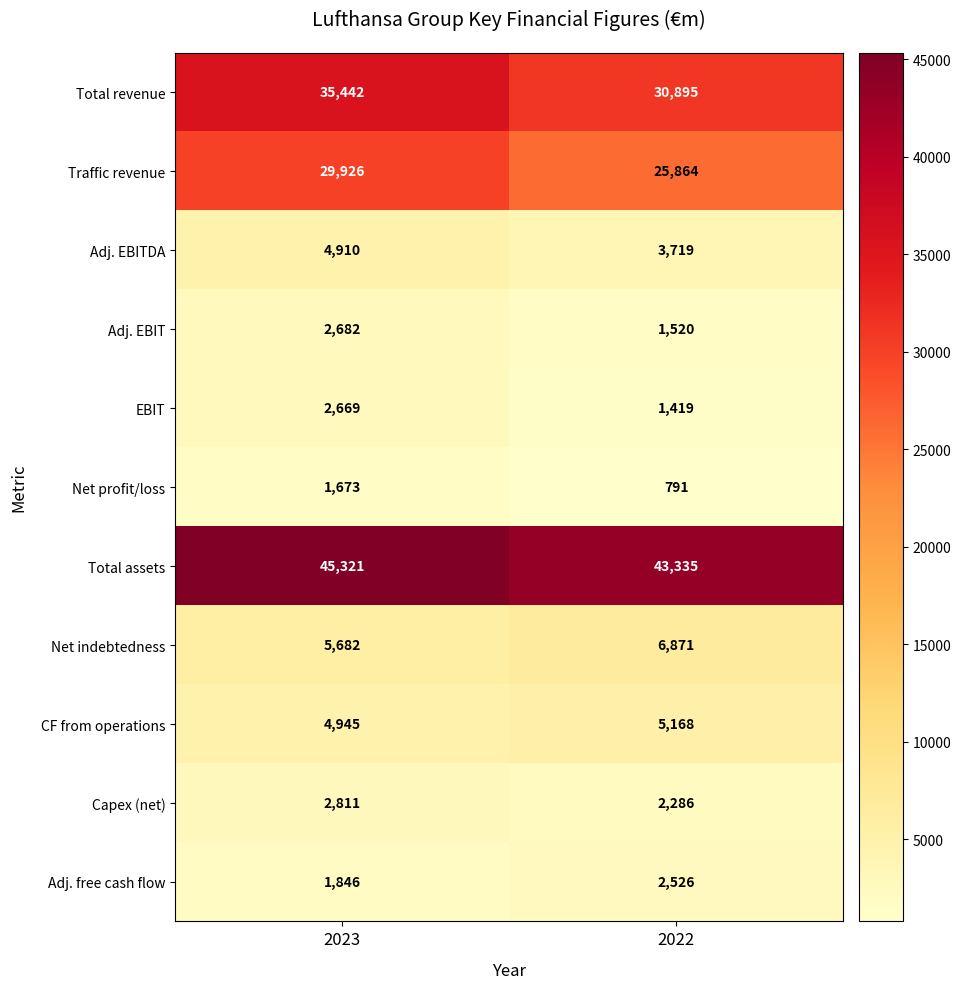

At which label is CF from operations closest to 5056?

2023